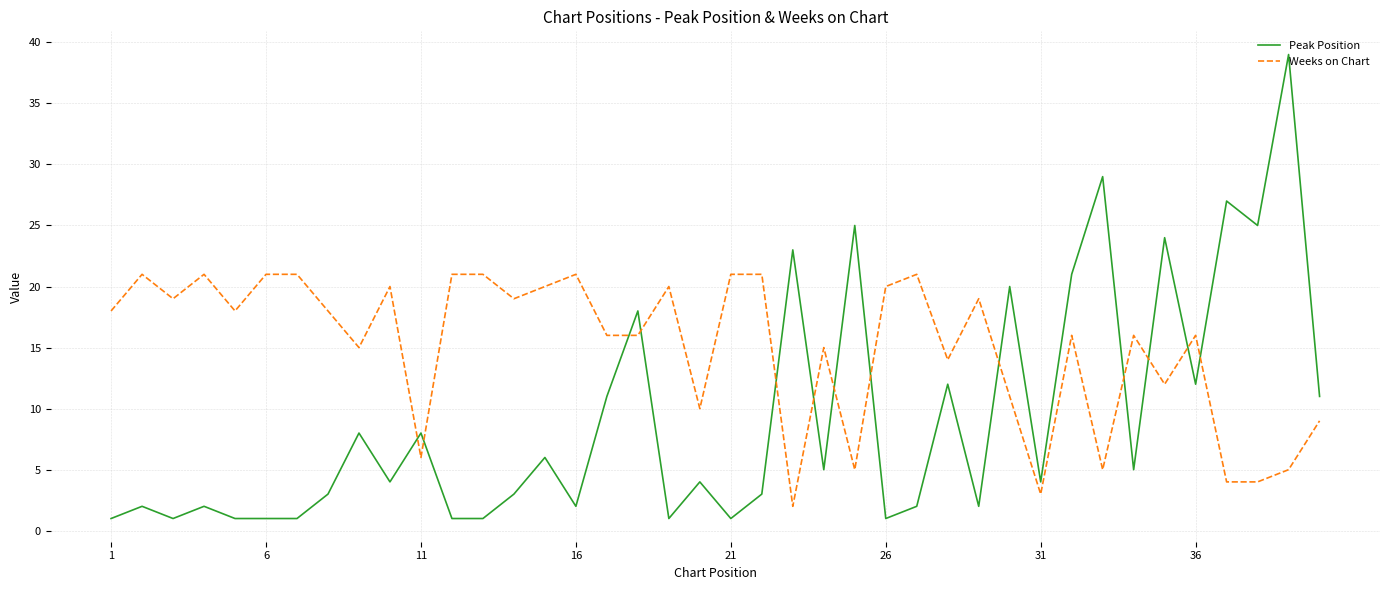

List the series in order of their peak value, lowest first.

Weeks on Chart, Peak Position